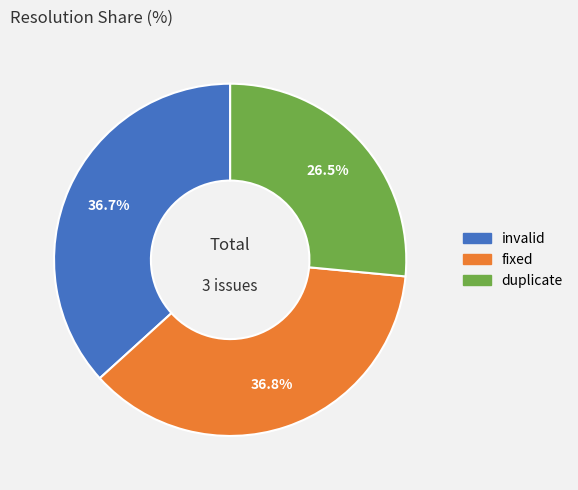

The duplicate slice represents 16% of the pie. True or false?

False